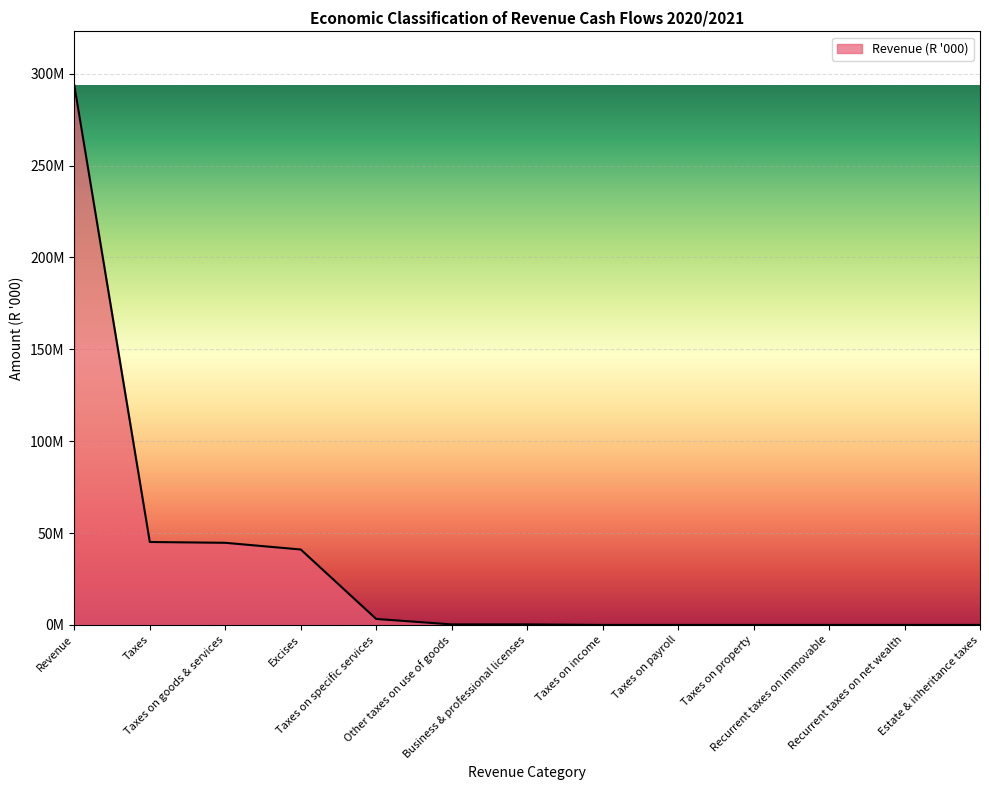

Rank the categories by value from highest to lowest.

Revenue, Taxes, Taxes on goods & services, Excises, Taxes on specific services, Other taxes on use of goods, Business & professional licenses, Taxes on income, Taxes on payroll, Taxes on property, Recurrent taxes on immovable, Recurrent taxes on net wealth, Estate & inheritance taxes